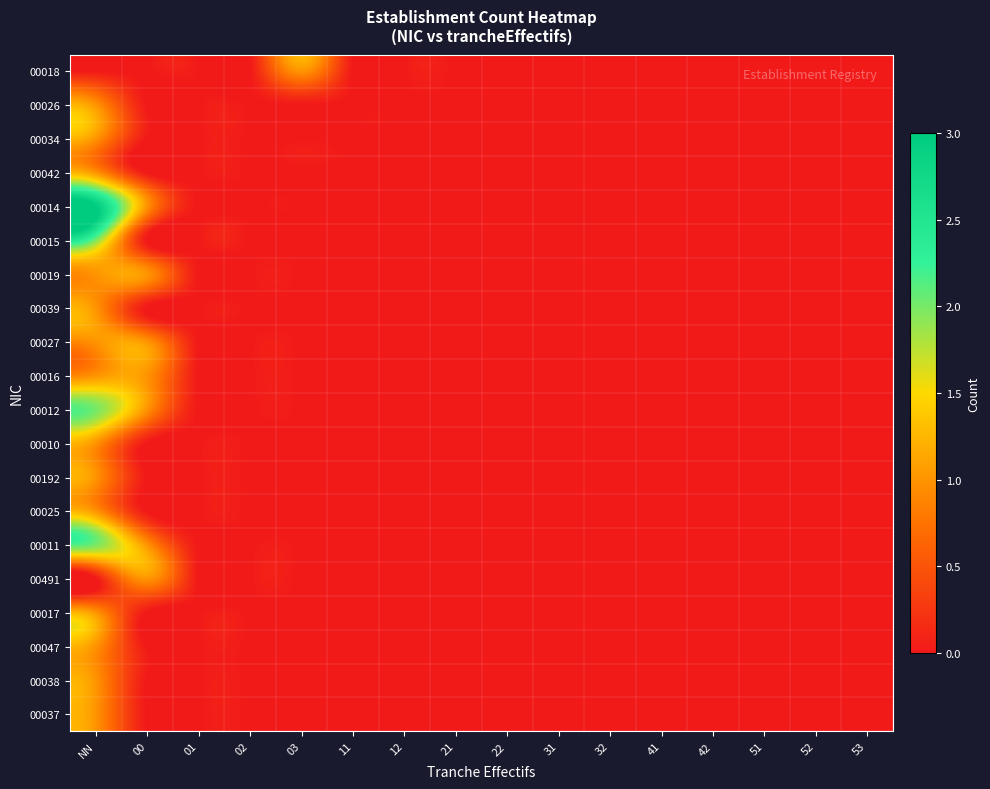

Which category has the highest value across all series?

NN